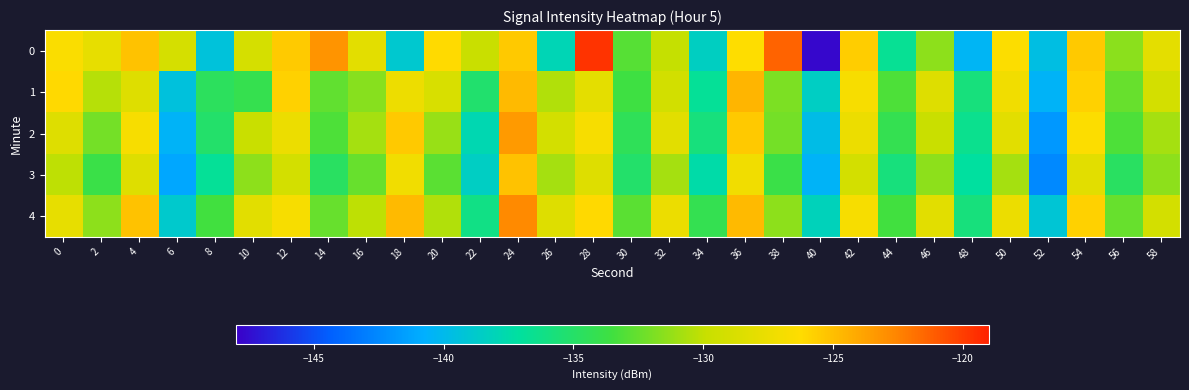

Reading left to right, what are all the values shown in this chart?

0: 0=-126.6	2=-127.8	4=-125.1	6=-129.0	8=-139.4	10=-129.0	12=-125.5	14=-123.2	16=-128.1	18=-138.9	20=-126.2	22=-129.8	24=-125.4	26=-137.9	28=-119.7	30=-132.9	32=-130.0	34=-138.4	36=-126.3	38=-121.3	40=-147.7	42=-125.6	44=-136.7	46=-131.4	48=-140.3	50=-126.5	52=-139.7	54=-125.4	56=-131.5	58=-128.0
1: 0=-126.1	2=-130.3	4=-128.4	6=-139.4	8=-134.6	10=-134.1	12=-125.7	14=-132.6	16=-131.6	18=-127.4	20=-128.9	22=-135.2	24=-124.8	26=-130.4	28=-128.0	30=-133.6	32=-129.2	34=-136.8	36=-124.6	38=-131.9	40=-138.5	42=-126.8	44=-133.1	46=-128.5	48=-135.8	50=-127.1	52=-140.5	54=-125.8	56=-132.5	58=-129.1
2: 0=-128.5	2=-132.1	4=-126.8	6=-140.5	8=-135.1	10=-129.8	12=-127.5	14=-133.1	16=-130.8	18=-125.5	20=-131.1	22=-137.8	24=-123.5	26=-129.1	28=-126.8	30=-134.5	32=-128.1	34=-135.8	36=-125.5	38=-132.1	40=-139.8	42=-127.5	44=-134.1	46=-129.8	48=-136.5	50=-128.1	52=-141.8	54=-126.5	56=-133.1	58=-130.8
3: 0=-130.1	2=-133.8	4=-128.5	6=-141.1	8=-136.8	10=-131.5	12=-129.1	14=-134.8	16=-132.5	18=-127.1	20=-132.8	22=-138.5	24=-125.1	26=-130.8	28=-128.5	30=-135.1	32=-130.8	34=-137.5	36=-127.1	38=-133.8	40=-140.5	42=-129.1	44=-135.8	46=-131.5	48=-137.1	50=-130.8	52=-142.5	54=-128.1	56=-134.8	58=-131.5
4: 0=-127.8	2=-131.5	4=-125.1	6=-138.8	8=-133.5	10=-128.1	12=-126.8	14=-132.5	16=-130.1	18=-124.8	20=-130.5	22=-136.1	24=-122.8	26=-128.5	28=-126.1	30=-132.8	32=-127.5	34=-134.1	36=-124.8	38=-131.5	40=-138.1	42=-126.8	44=-133.5	46=-128.1	48=-135.8	50=-127.5	52=-139.1	54=-125.8	56=-132.5	58=-129.1